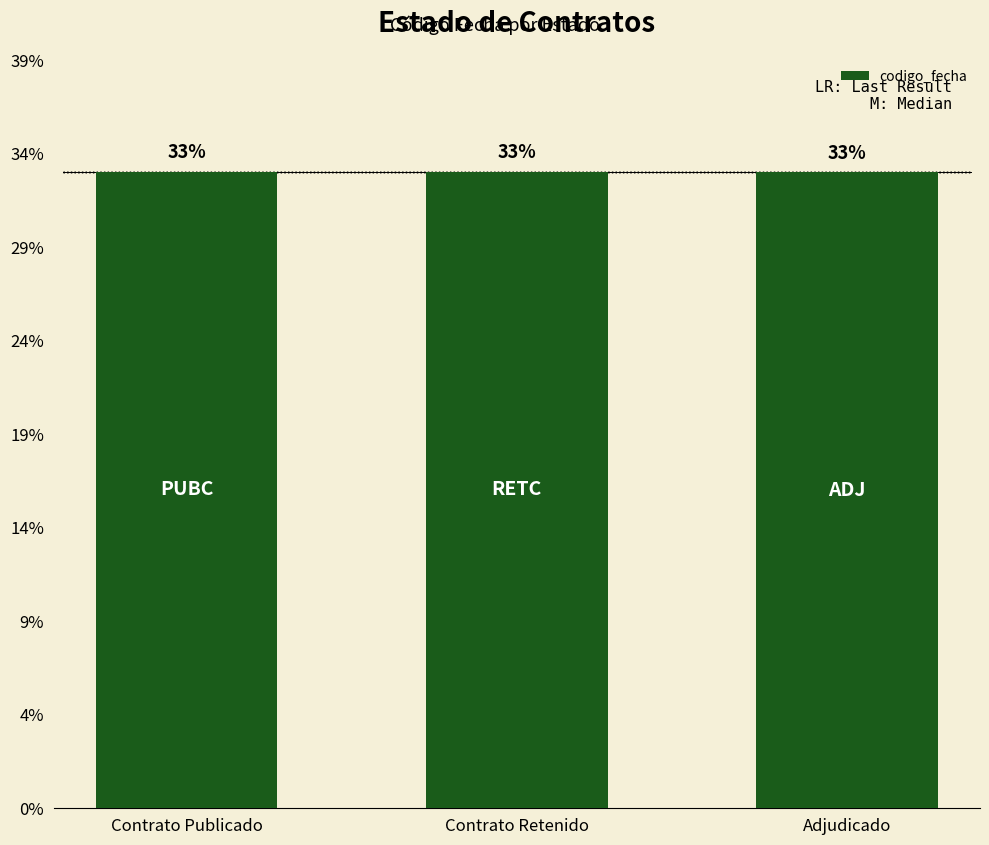

What is the change in value from Contrato Publicado to Contrato Retenido?

-190371